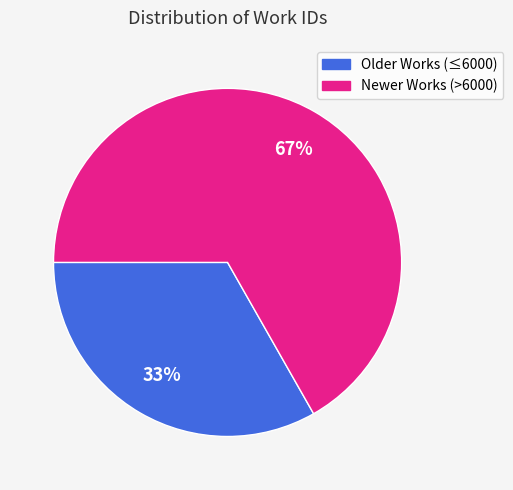

To the nearest percent, what is the difference between the largest and smallest slice percentages?

34%